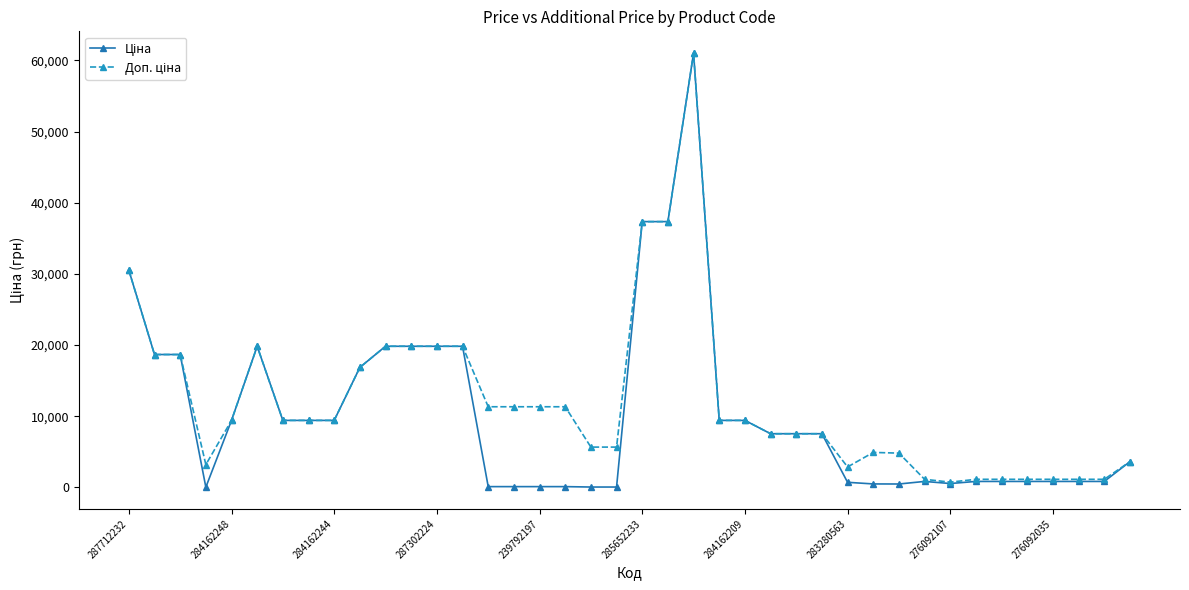

How many lines are shown in the chart?

2